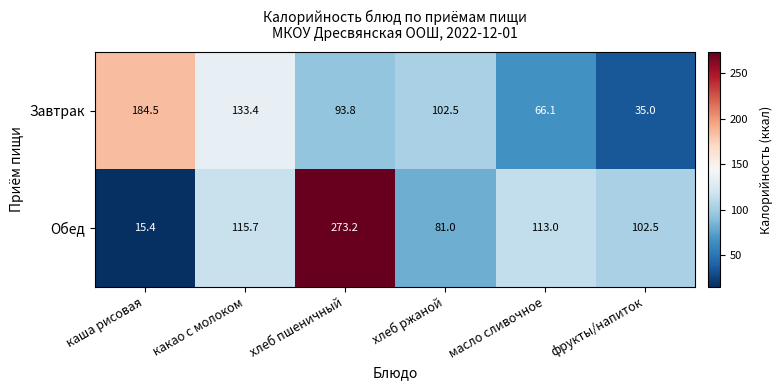

What is the difference between the highest and lowest values at фрукты/напиток?

67.5